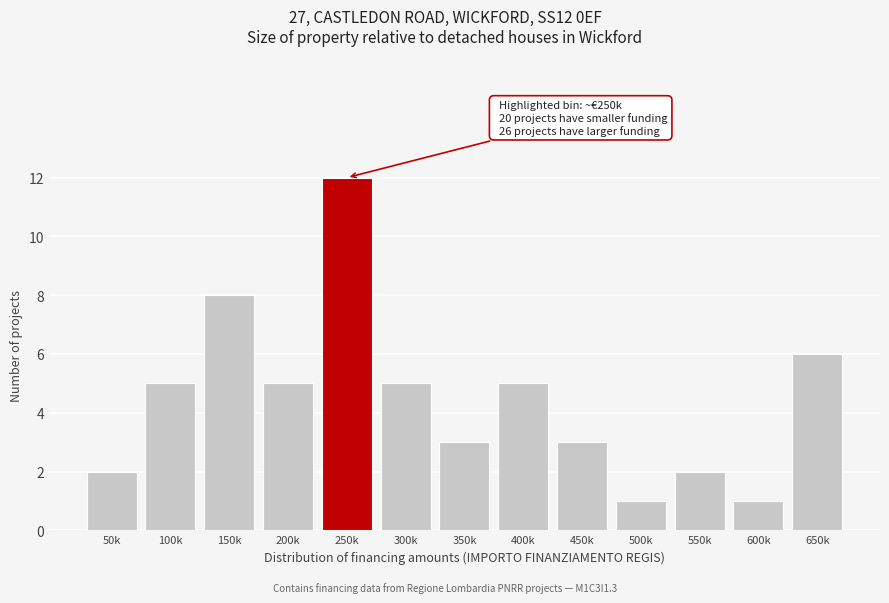

Reading left to right, list all the values displayed in this chart.

50k=2	100k=5	150k=8	200k=5	250k=12	300k=5	350k=3	400k=5	450k=3	500k=1	550k=2	600k=1	650k=6